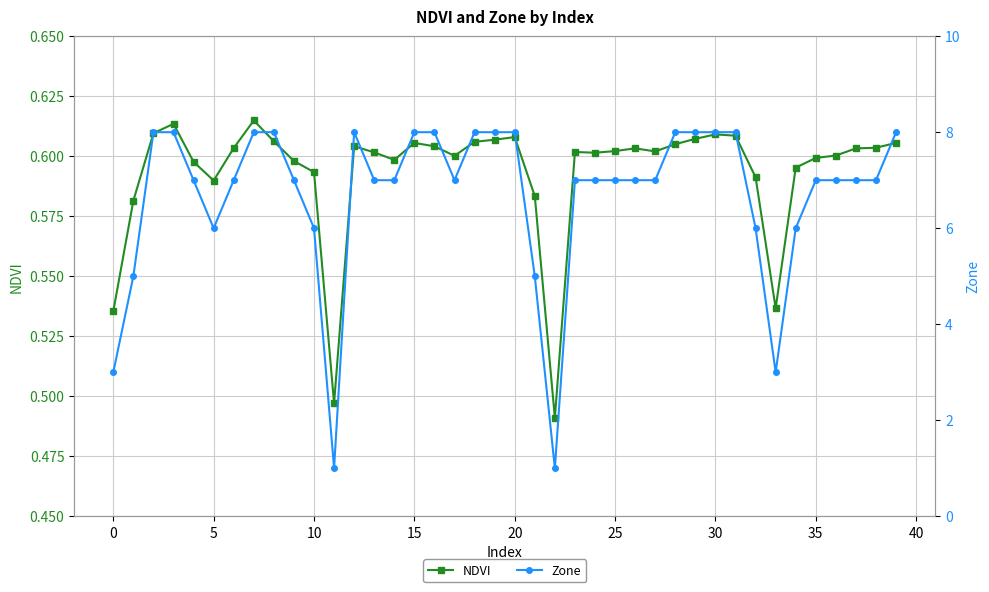

Where is the first local minimum for NDVI?

5